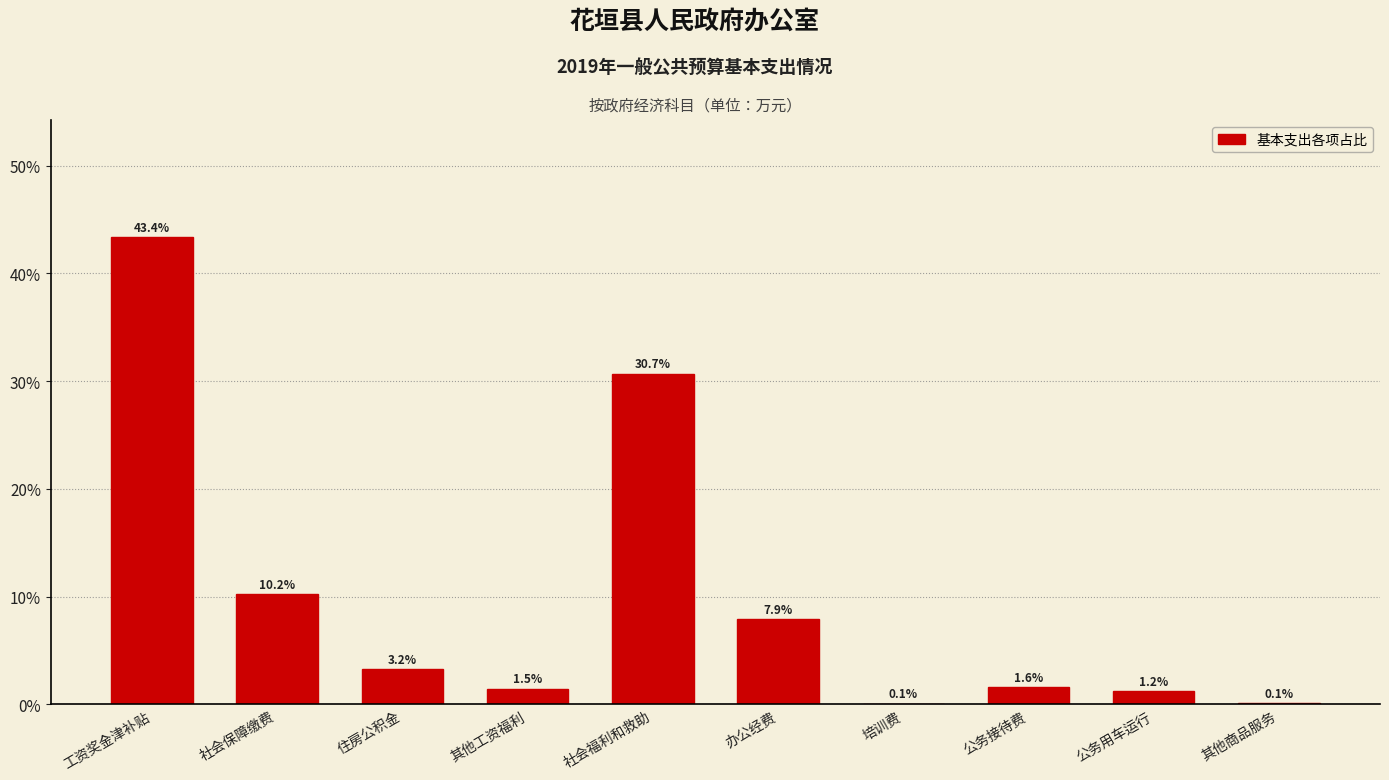

Reading right to left, extract all data points from this chart.

其他商品服务=0.1	公务用车运行=1.2	公务接待费=1.6	培训费=0.1	办公经费=7.9	社会福利和救助=30.7	其他工资福利=1.5	住房公积金=3.2	社会保障缴费=10.2	工资奖金津补贴=43.4